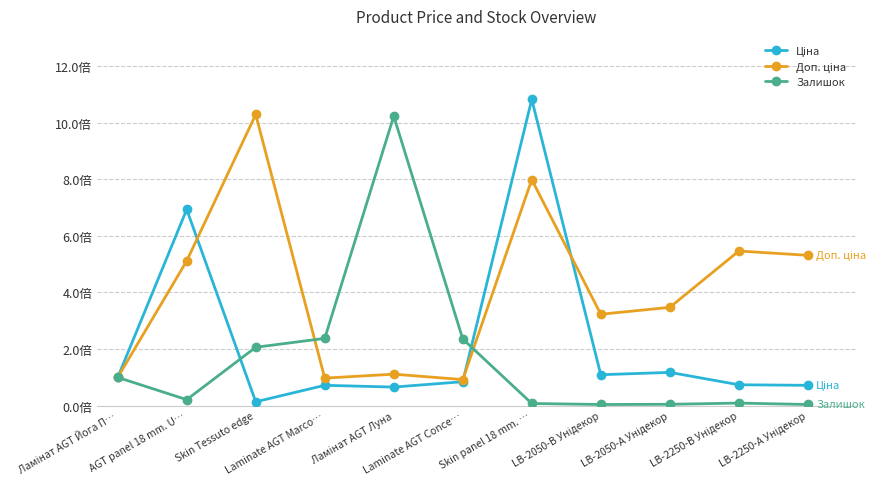

Which series changed the most between LB-2050-А Унідекор and LB-2250-В Унідекор?

Доп. ціна